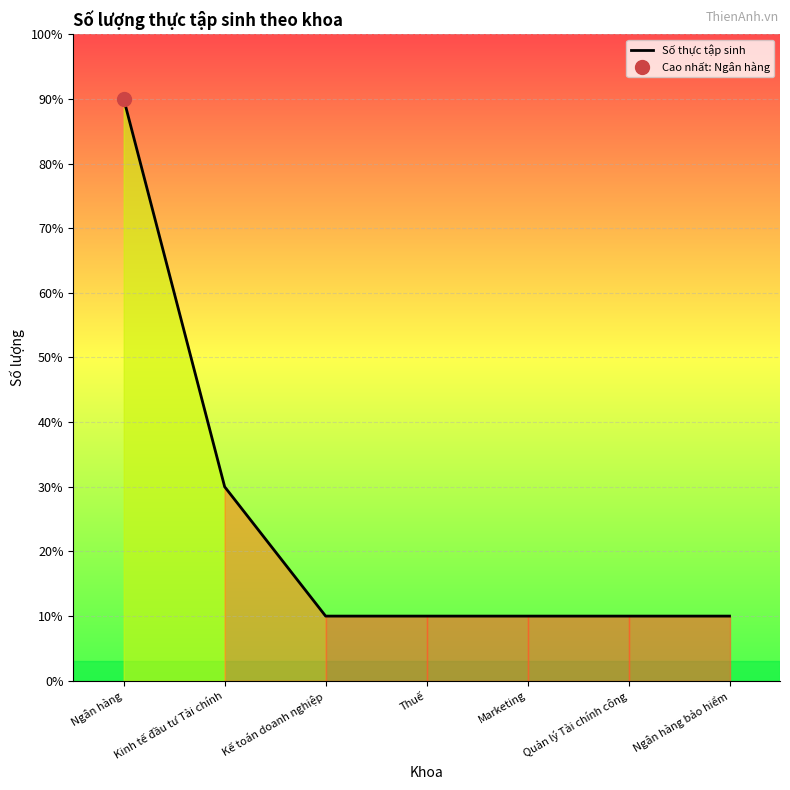

What is the ratio of the value at Kế toán doanh nghiệp to the value at Thuế?

1.0